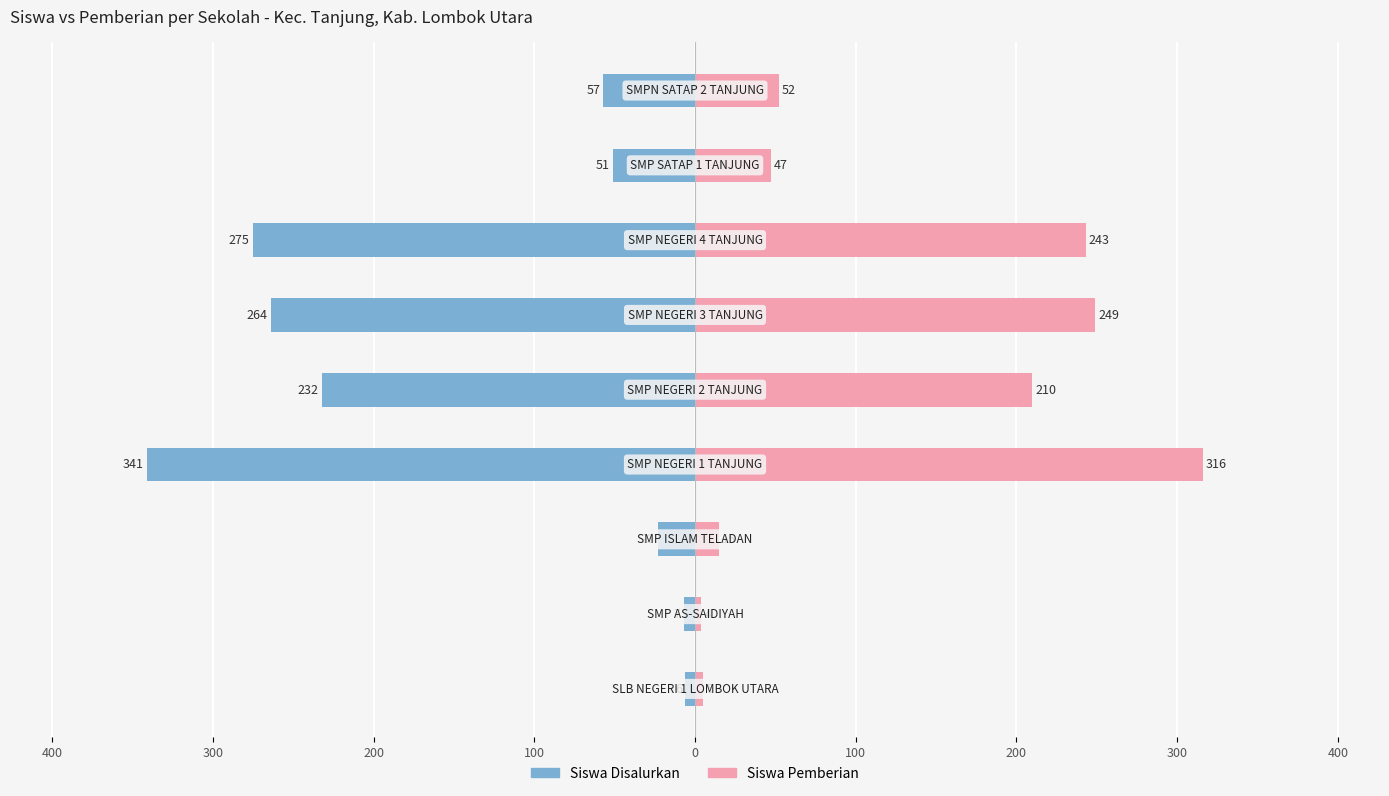

True or false: Siswa Disalurkan has a value of -41 at 300.

False